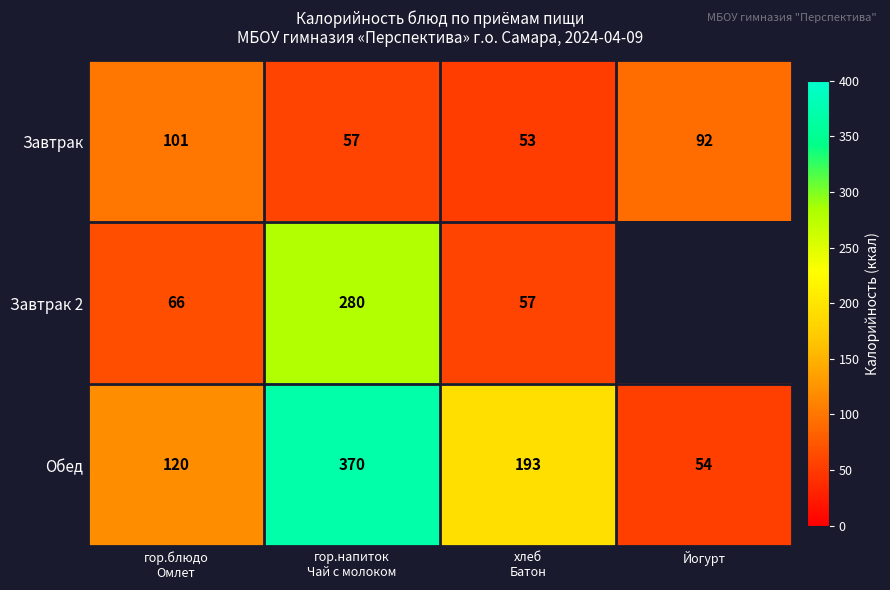

At which category is the sum across all series the highest?

гор.напиток
Чай с молоком